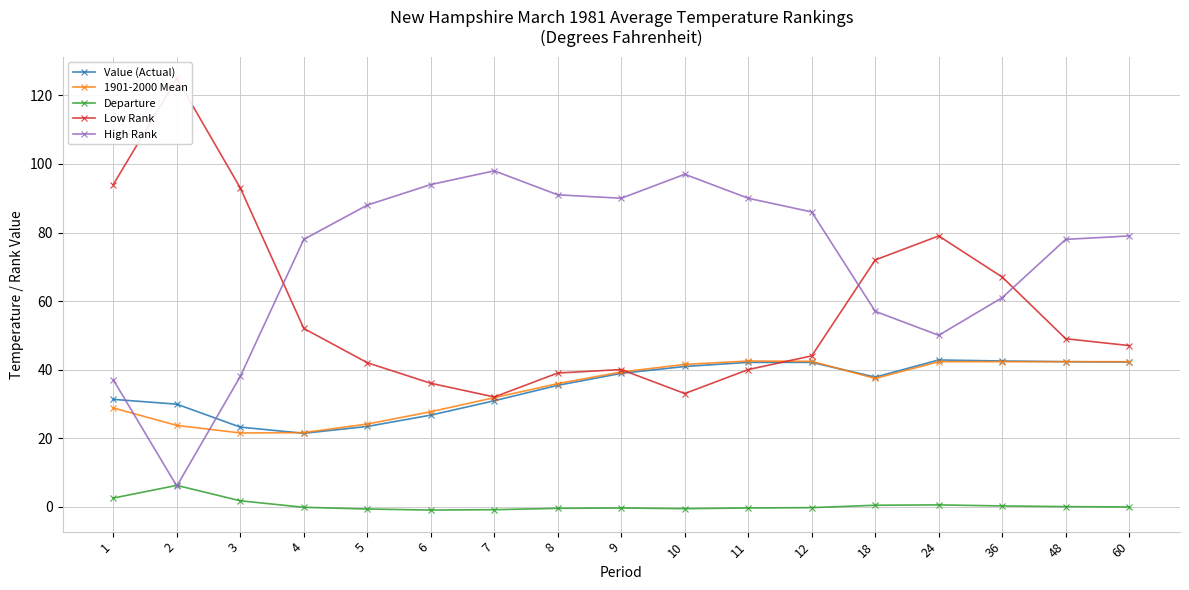

How many times do Low Rank and 1901-2000 Mean cross each other?

2